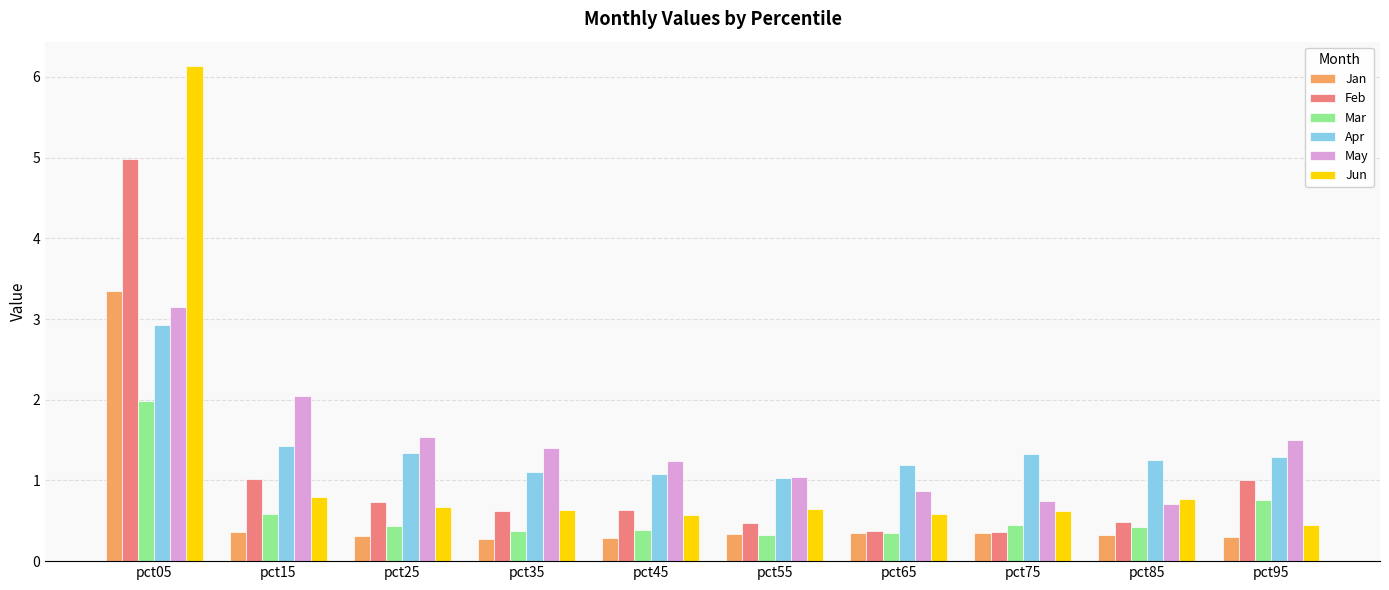

What is the sum of the Jan values at pct85 and pct35?

0.6